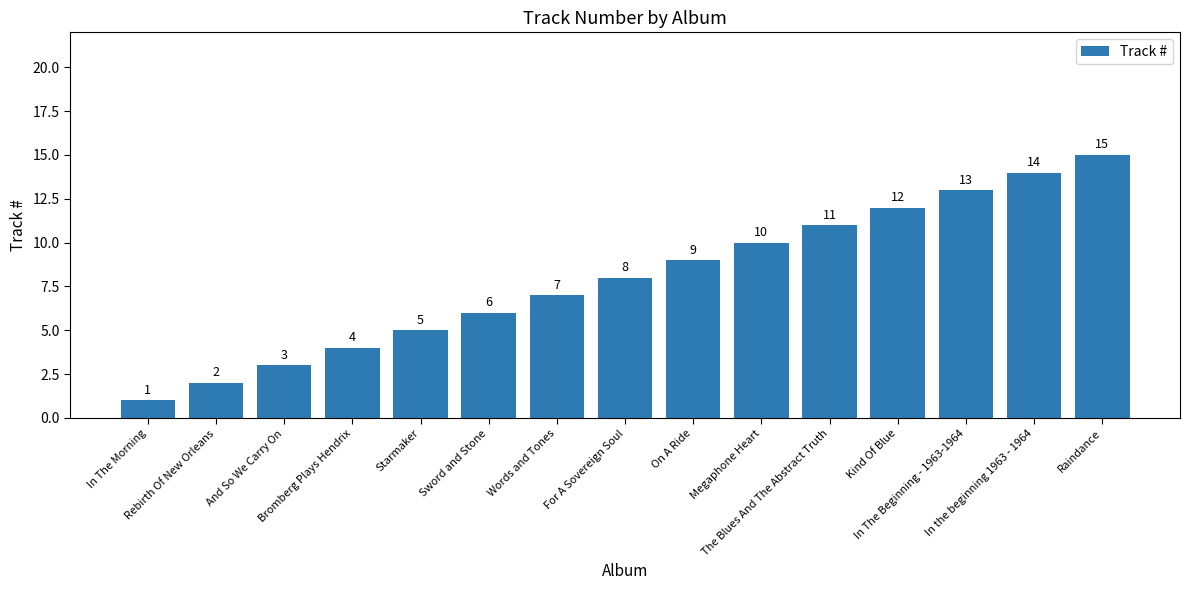

What is the value of the 3rd bar from the left?

3